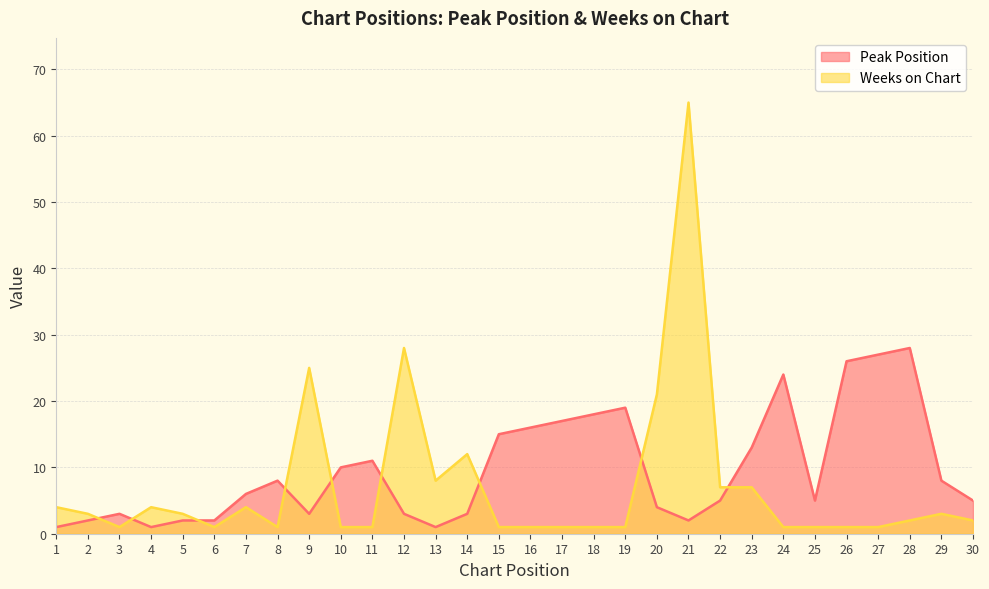

How many lines are shown in the chart?

2